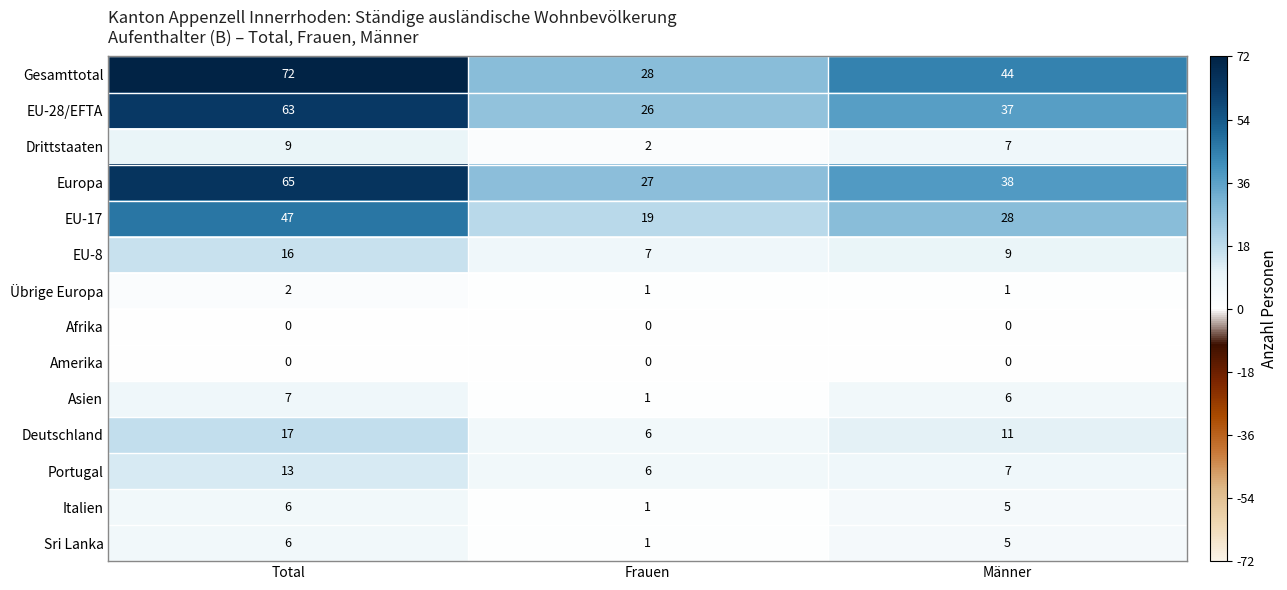

The Afrika series shows 0 at Männer. True or false?

True